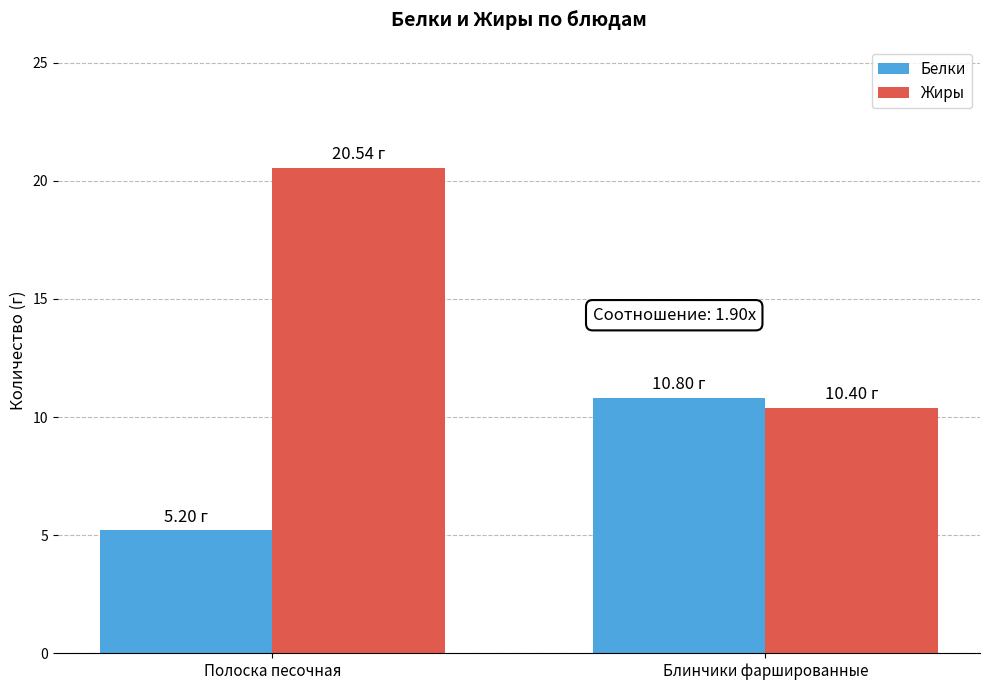

List the labels in order of Жиры value, largest first.

Полоска песочная, Блинчики фаршированные